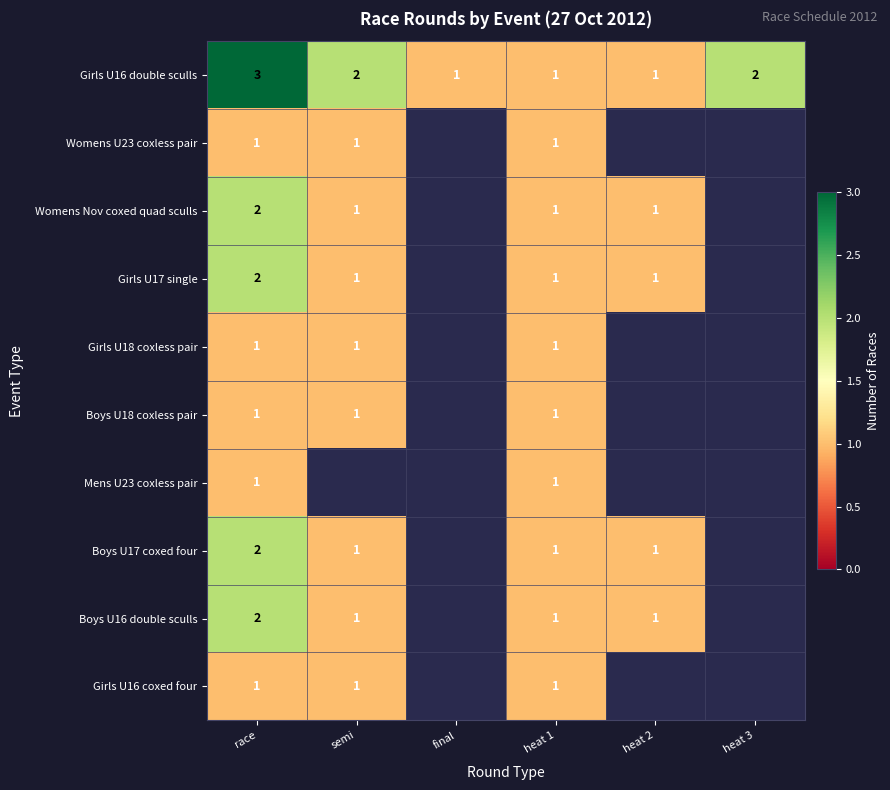

What is the total value across all series at heat 1?

10